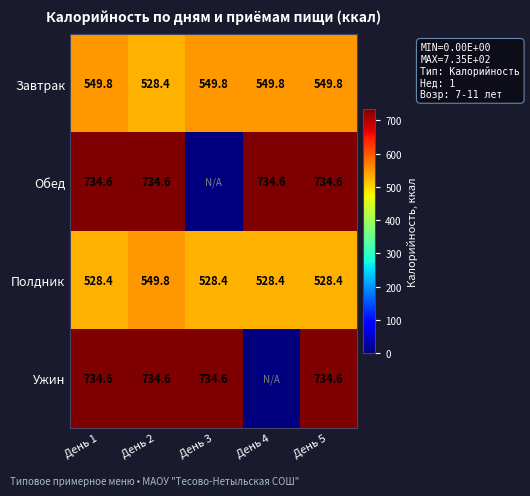

The Обед series shows 173.1 at День 2. True or false?

False